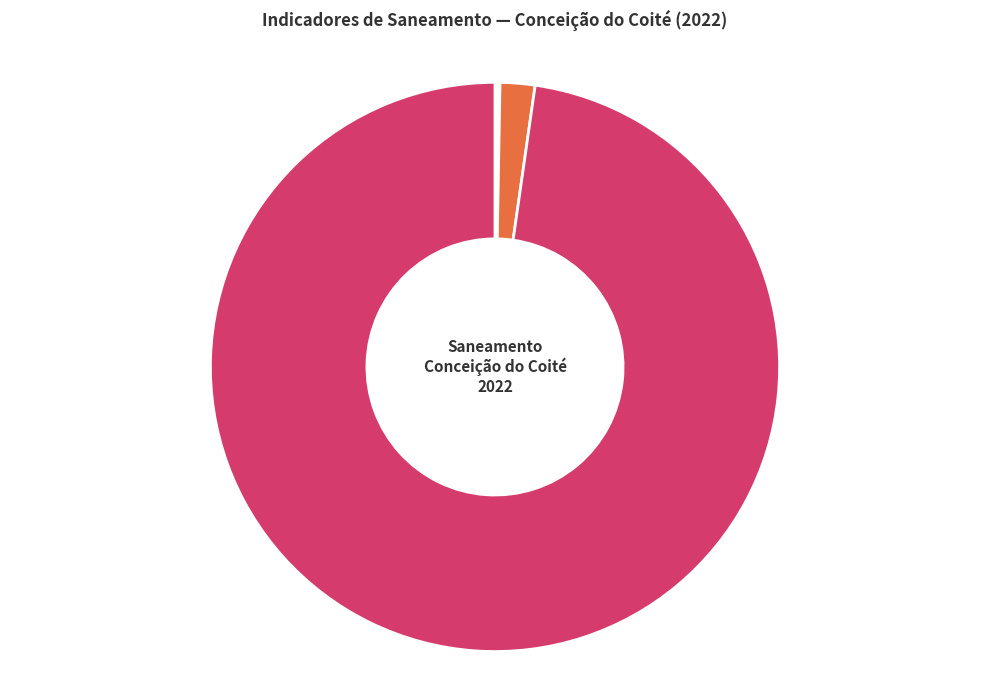

Which slice represents more than half of the pie?

Investimentos totais